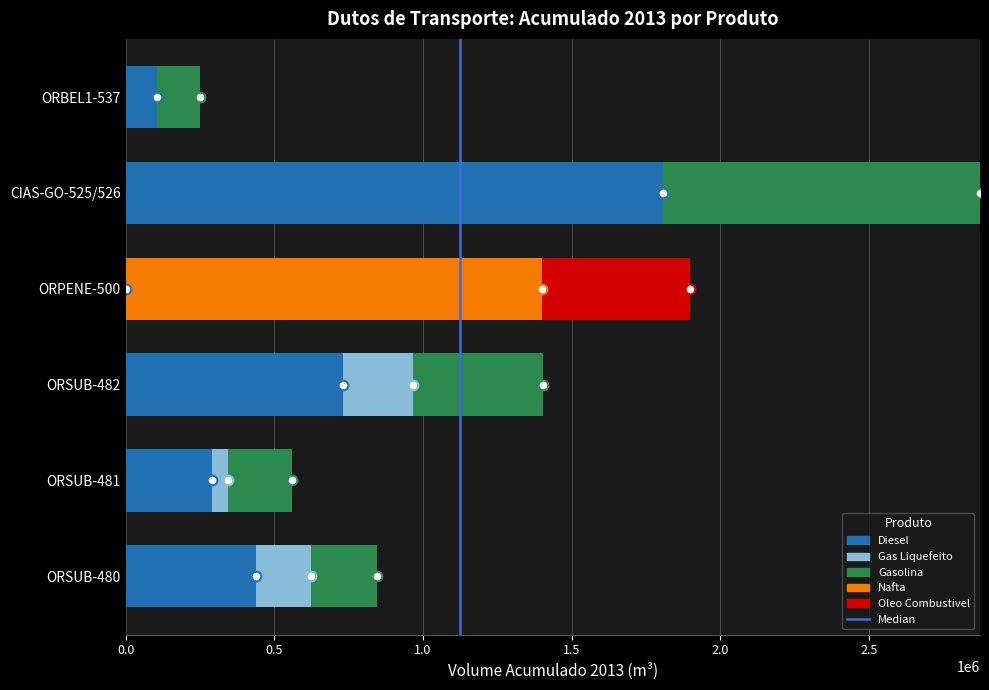

At which label does Diesel reach its peak?

CIAS-GO-525/526